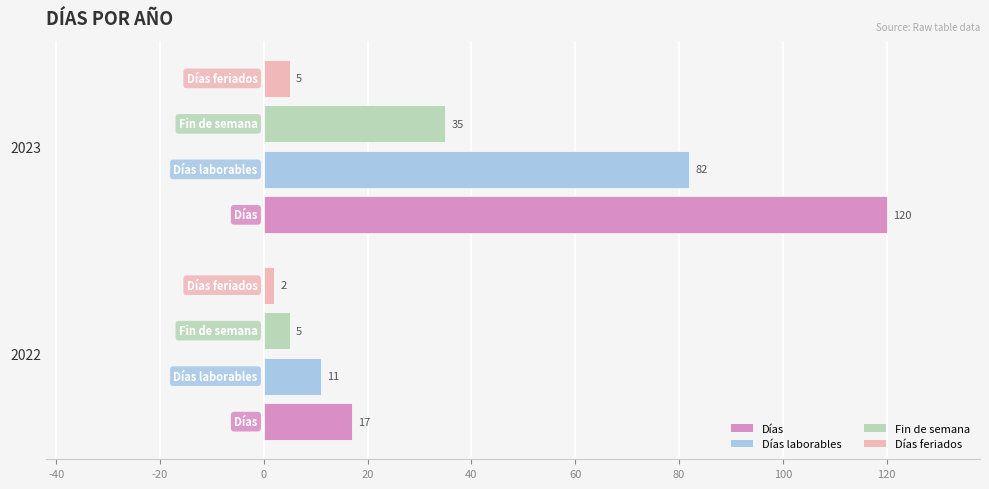

How many Días laborables values are between 11 and 82?

2